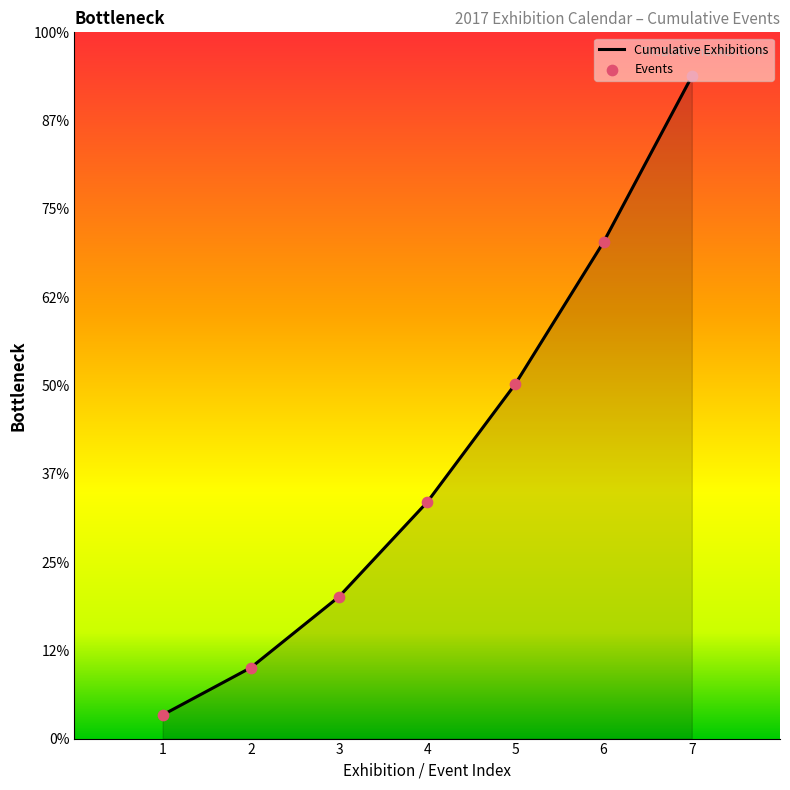

Does the chart have visible grid lines?

No